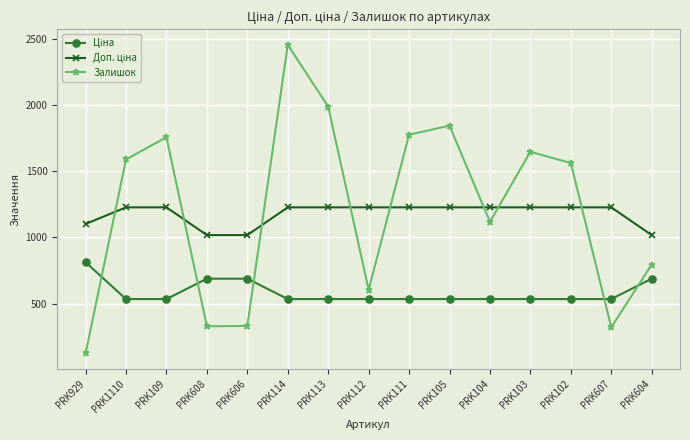

The value of Залишок at PRK109 is 1199.4. True or false?

False